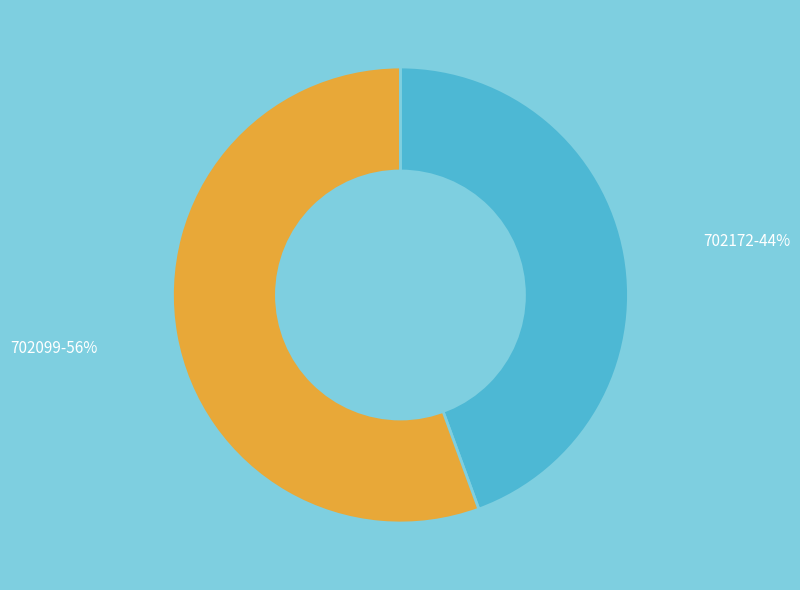

Is there any slice that represents more than half of the pie?

Yes